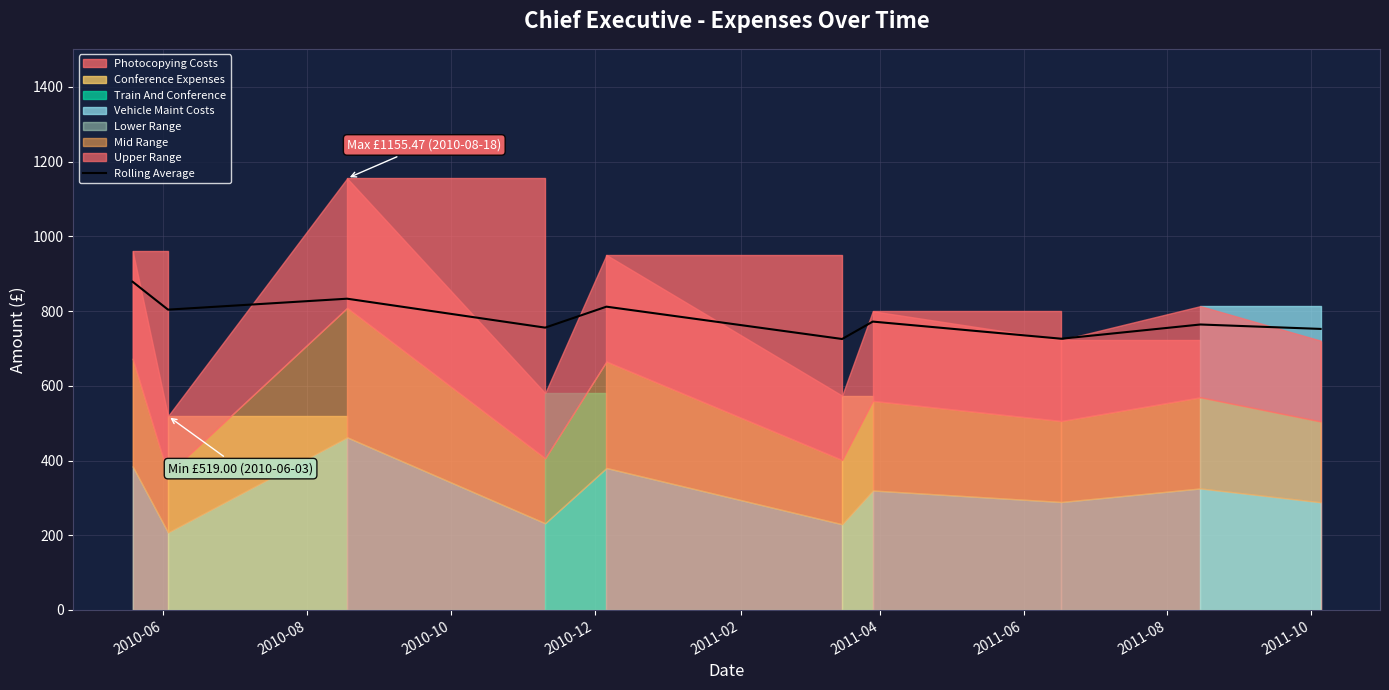

Where is the data nearest to the value 801?

2010-08